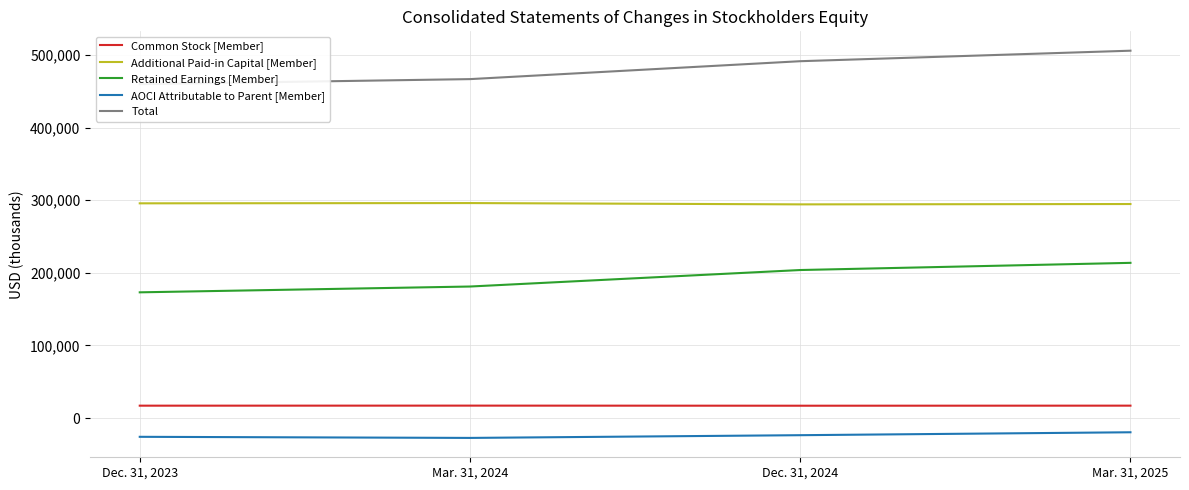

True or false: Total and AOCI Attributable to Parent [Member] intersect in this chart.

False